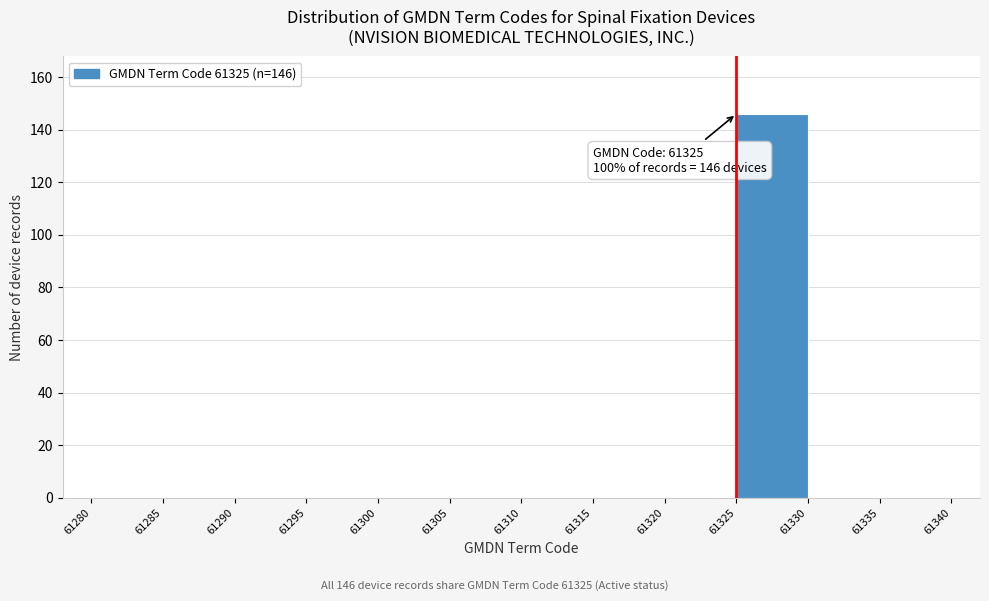

Which range on the x-axis has the tallest bar?

61325 to 61330